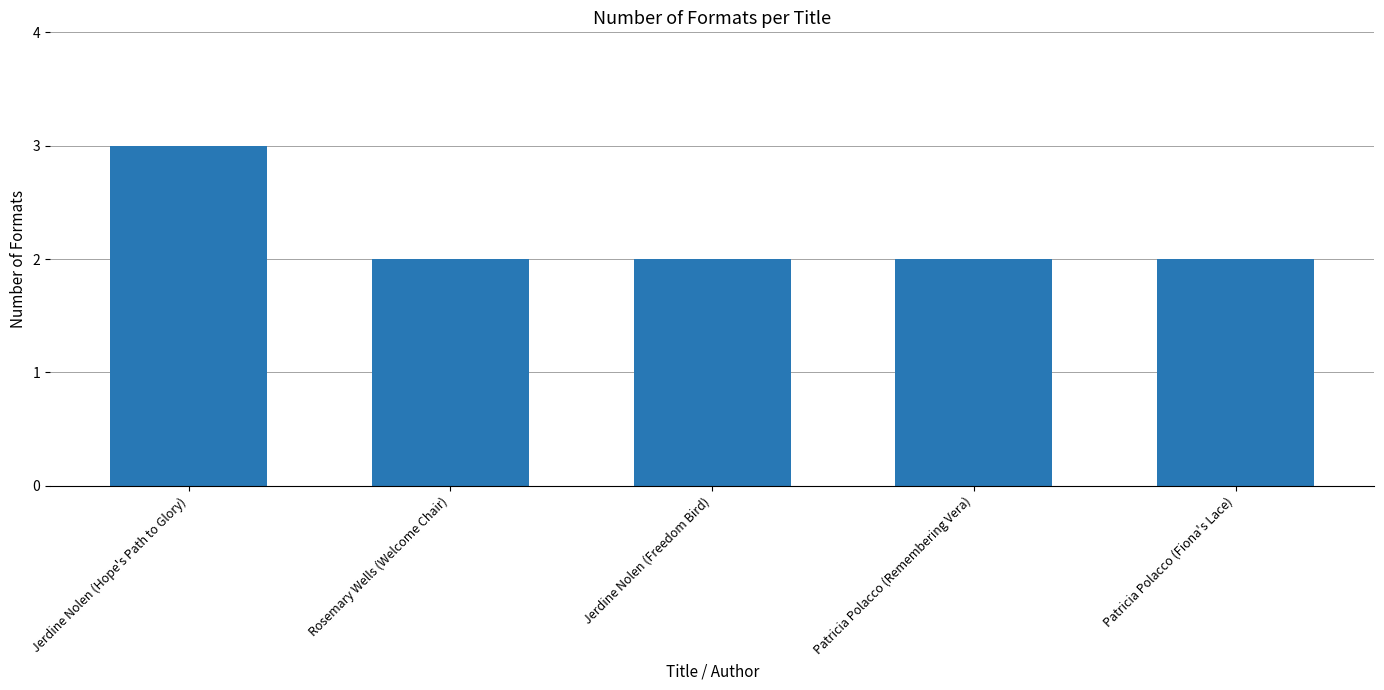

Does the chart contain any negative values?

No